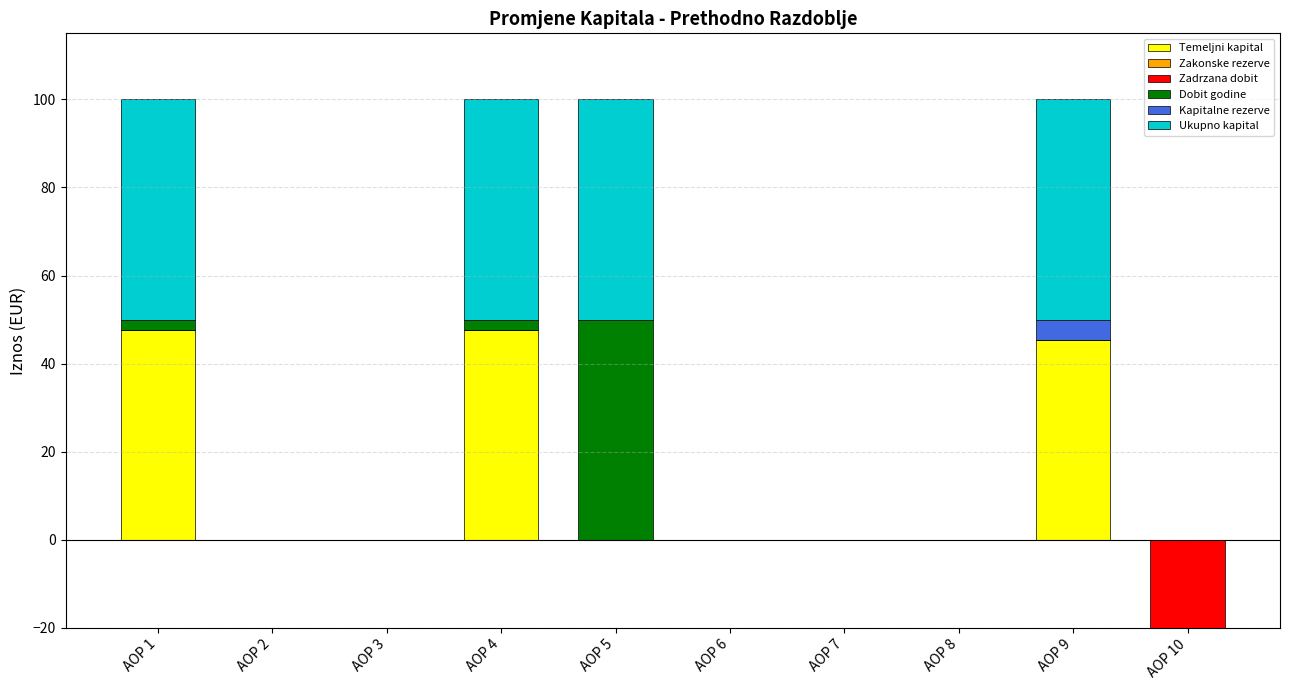

The Zakonske rezerve series shows 0.0 at AOP 3. True or false?

True